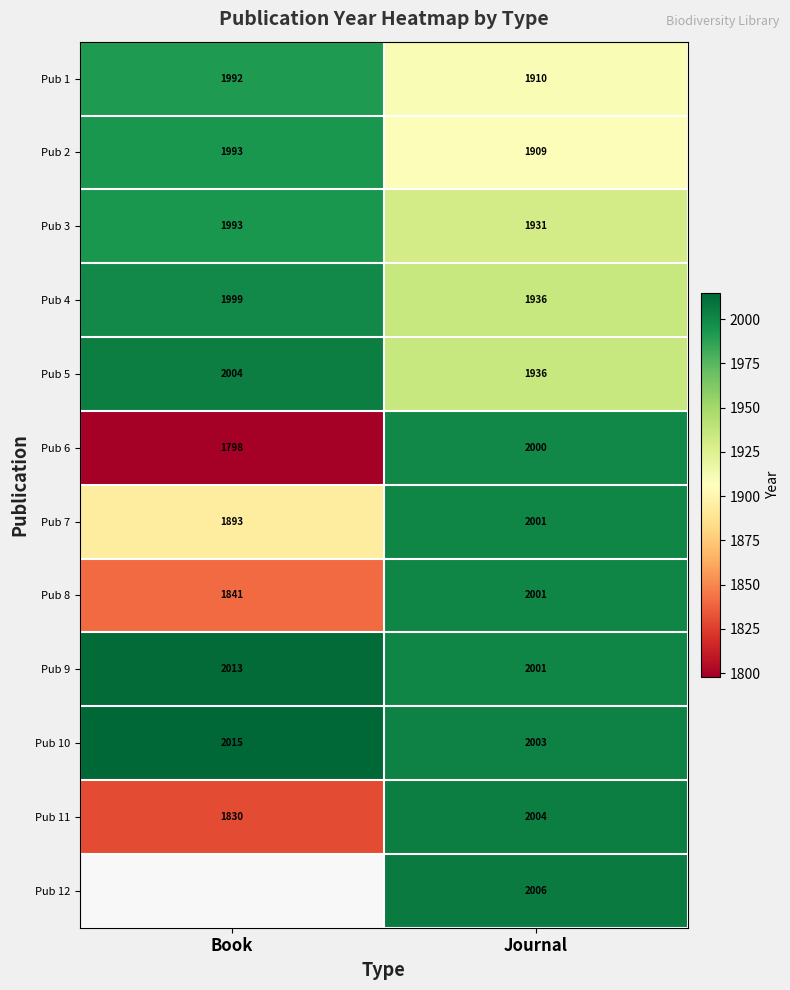

Is it true that Pub 5 equals 3455 at Book?

False